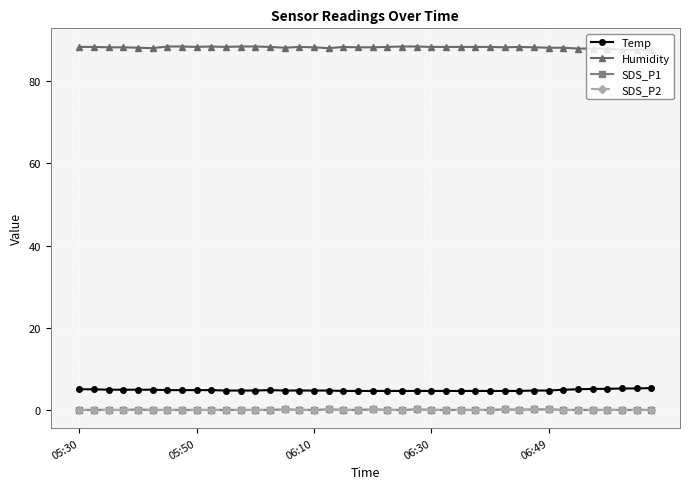

Does the chart have visible grid lines?

Yes